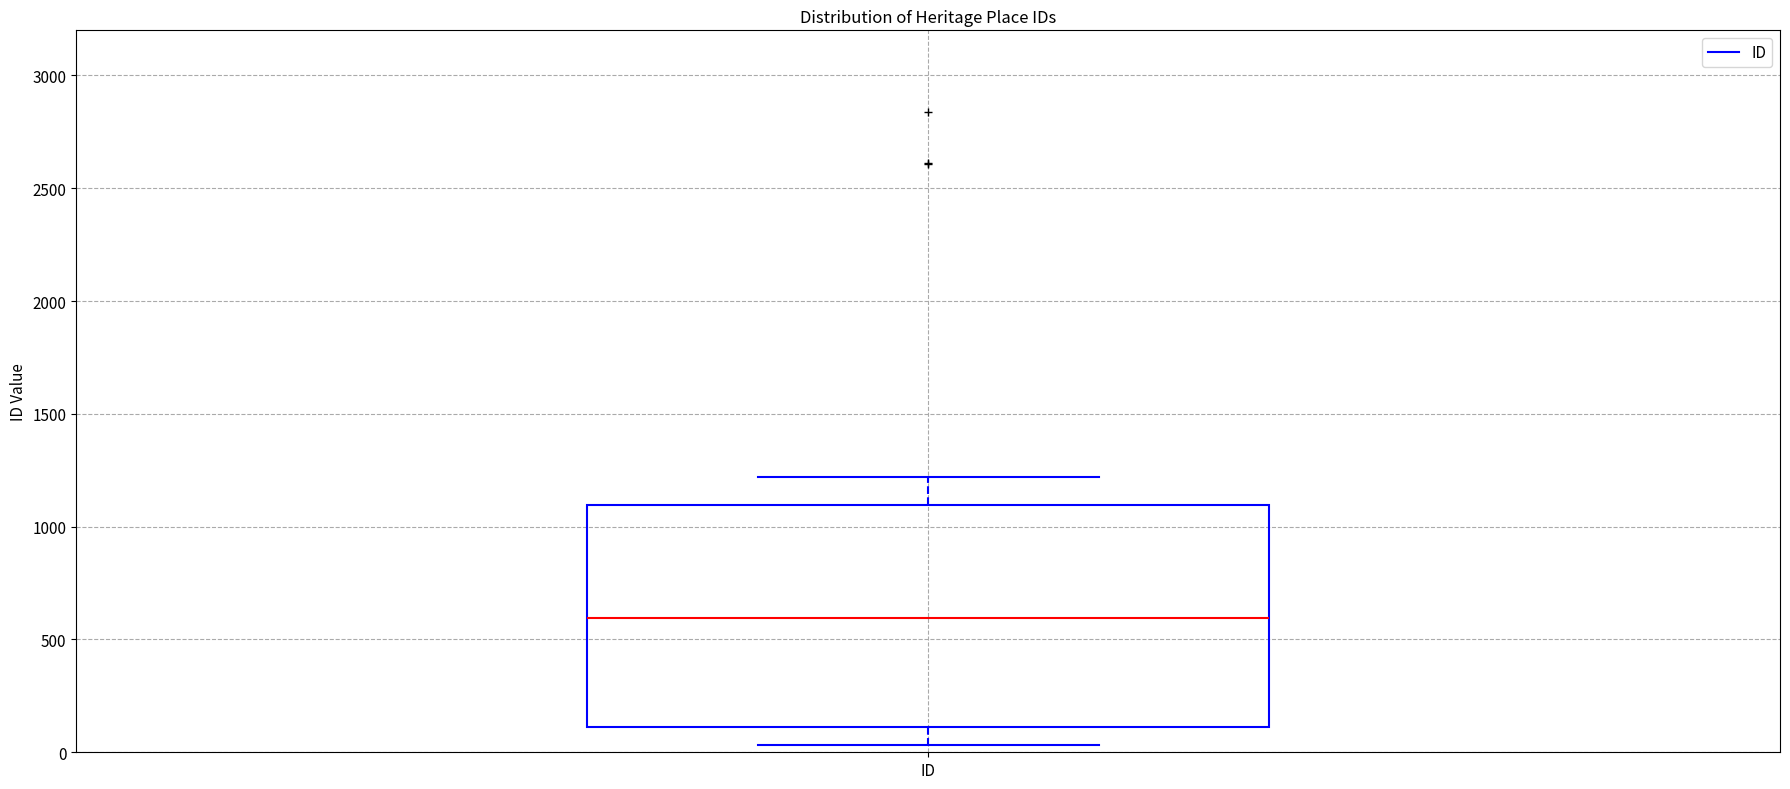

Transcribe this box plot: give where the median line is, the range the box spans, and where the two whiskers end, as read against the y-axis. The values are not printed on the chart, so give them approximately, as read against the axis.

median 600, box 100 to 1100, whiskers 50 to 1200